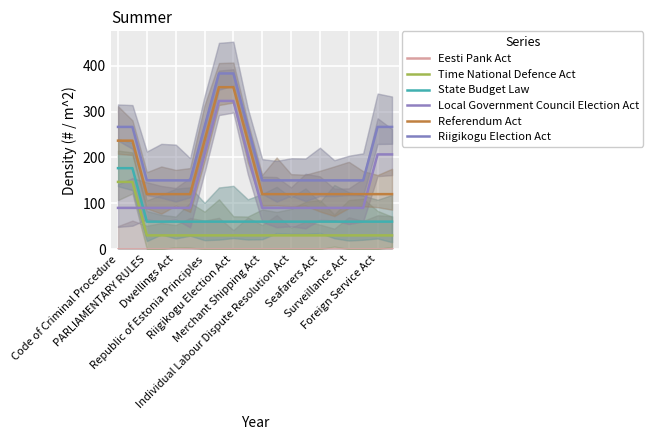

What position from the right is 10?

10